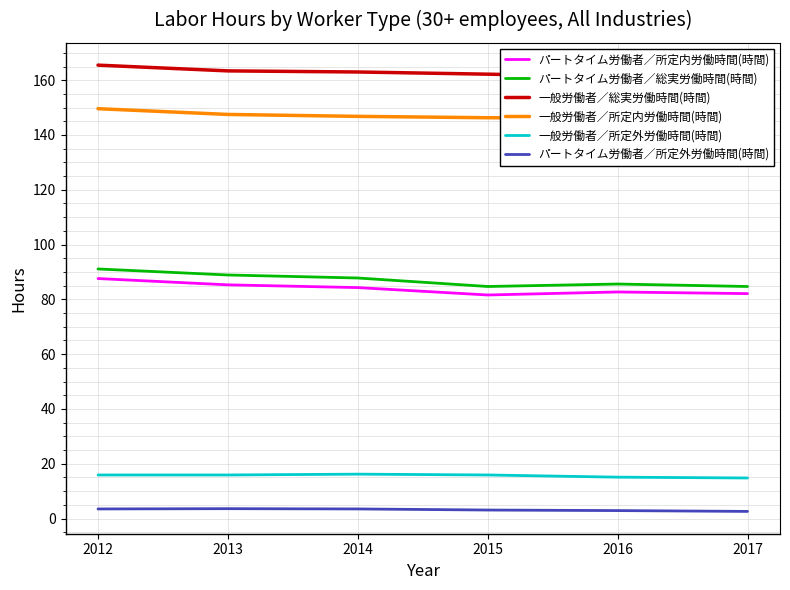

True or false: 一般労働者／所定内労働時間(時間) has a value of 147.5 at 2013.

True